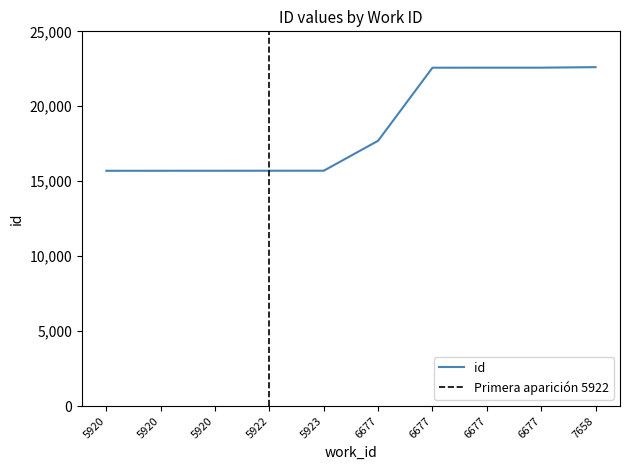

List the labels in order of value, smallest first.

5920, 5920, 5920, 5922, 5923, 6677, 6677, 6677, 6677, 7658